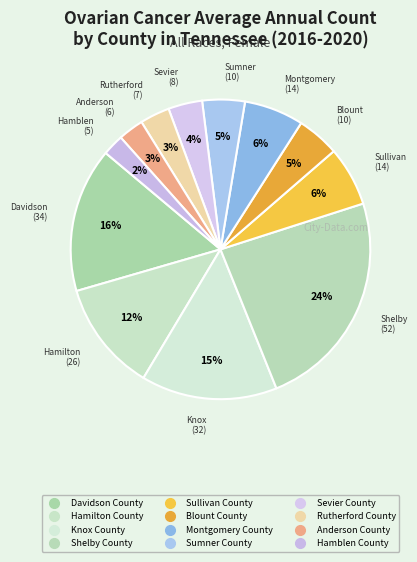

True or false: Blount County accounts for 5% of the total.

True